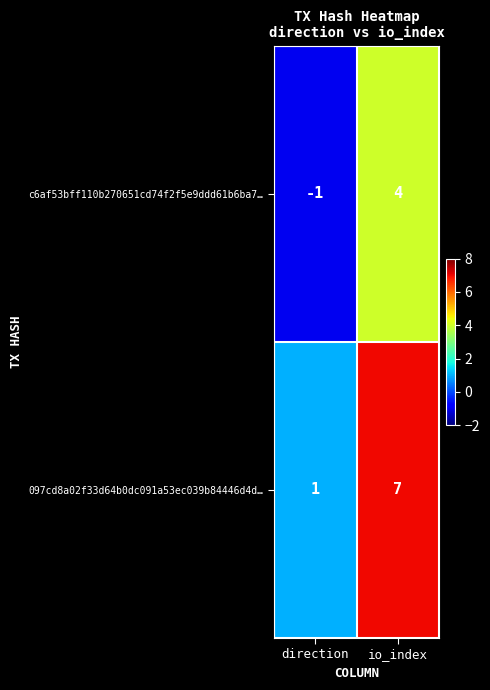

At io_index, list the series in order from smallest to largest.

c6af53bff110b270651cd74f2f5e9ddd61b6ba7…, 097cd8a02f33d64b0dc091a53ec039b84446d4d…